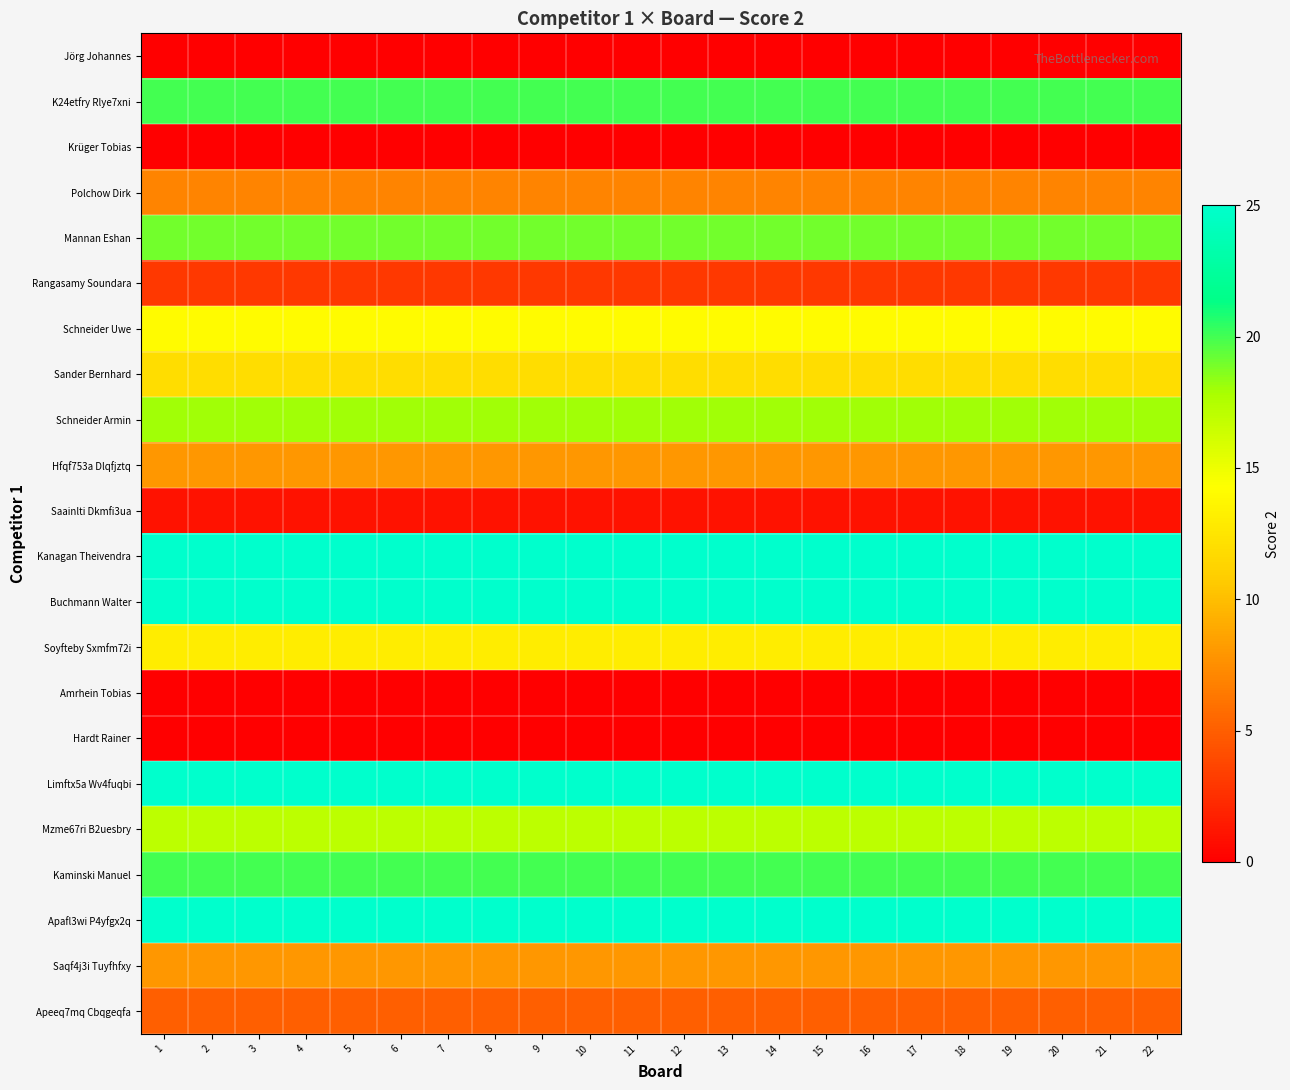

At 21, list the series in order from largest to smallest.

Kanagan Theivendra, Buchmann Walter, Limftx5a Wv4fuqbi, Apafl3wi P4yfgx2q, K24etfry Rlye7xni, Kaminski Manuel, Mannan Eshan, Schneider Armin, Mzme67ri B2uesbry, Schneider Uwe, Soyfteby Sxmfm72i, Sander Bernhard, Hfqf753a Dlqfjztq, Saqf4j3i Tuyfhfxy, Polchow Dirk, Apeeq7mq Cbqgeqfa, Rangasamy Soundara, Saainlti Dkmfi3ua, Jörg Johannes, Krüger Tobias, Amrhein Tobias, Hardt Rainer